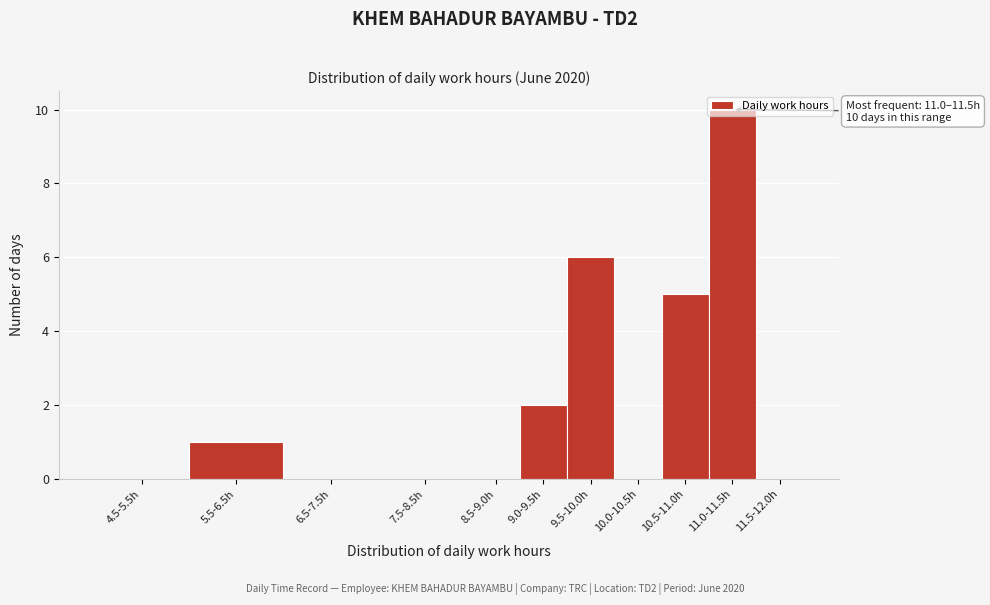

What is the sum of all values?

24